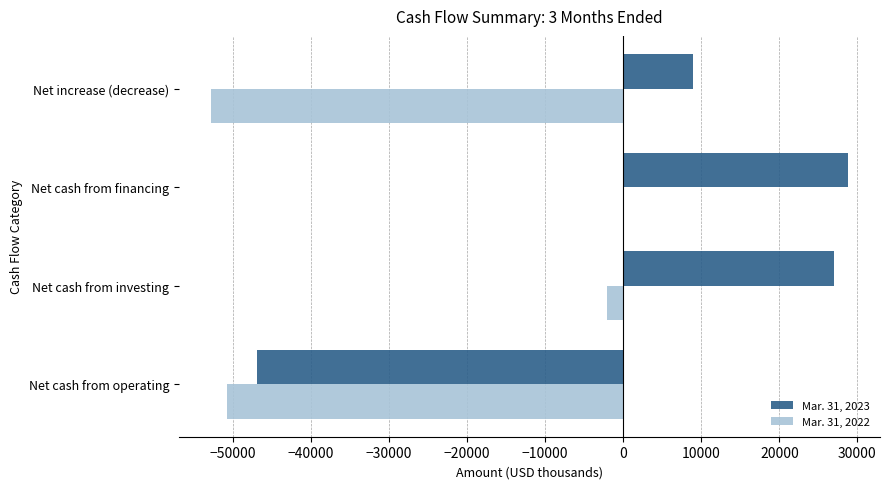

True or false: Mar. 31, 2022 has a value of -80333 at Net increase (decrease).

False